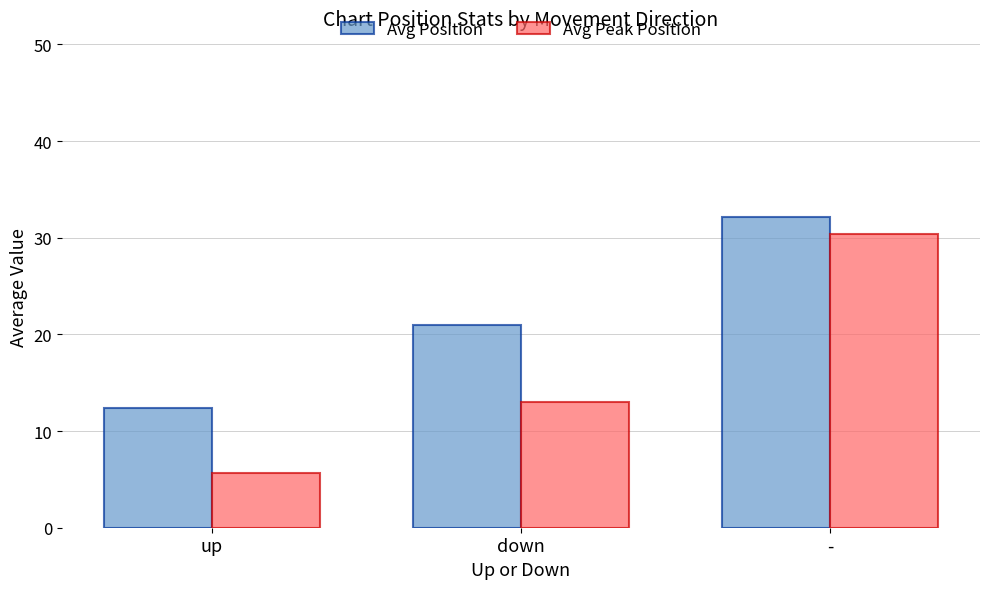

What is the maximum value for Avg Peak Position?

30.4